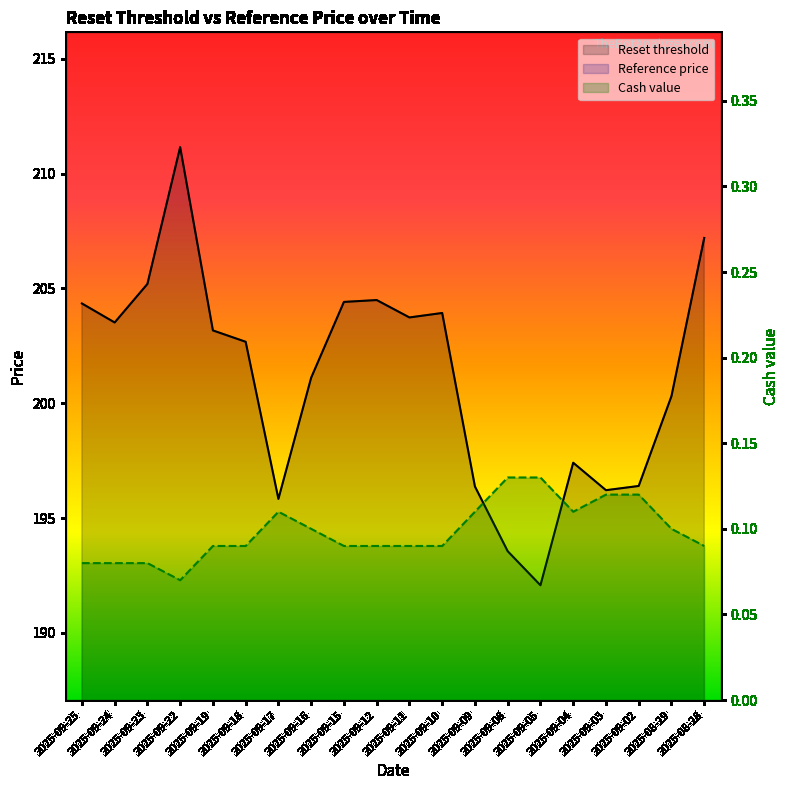

What is the average value of the Reference price series?

174.9